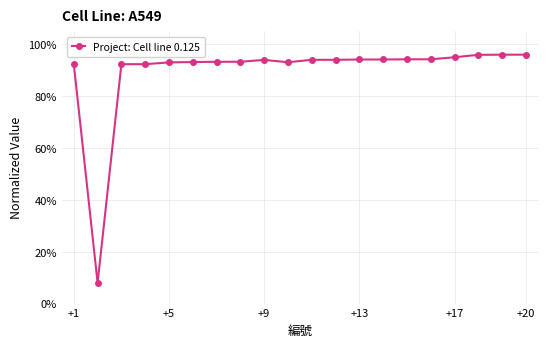

Is this an area chart (filled region under the line)?

No